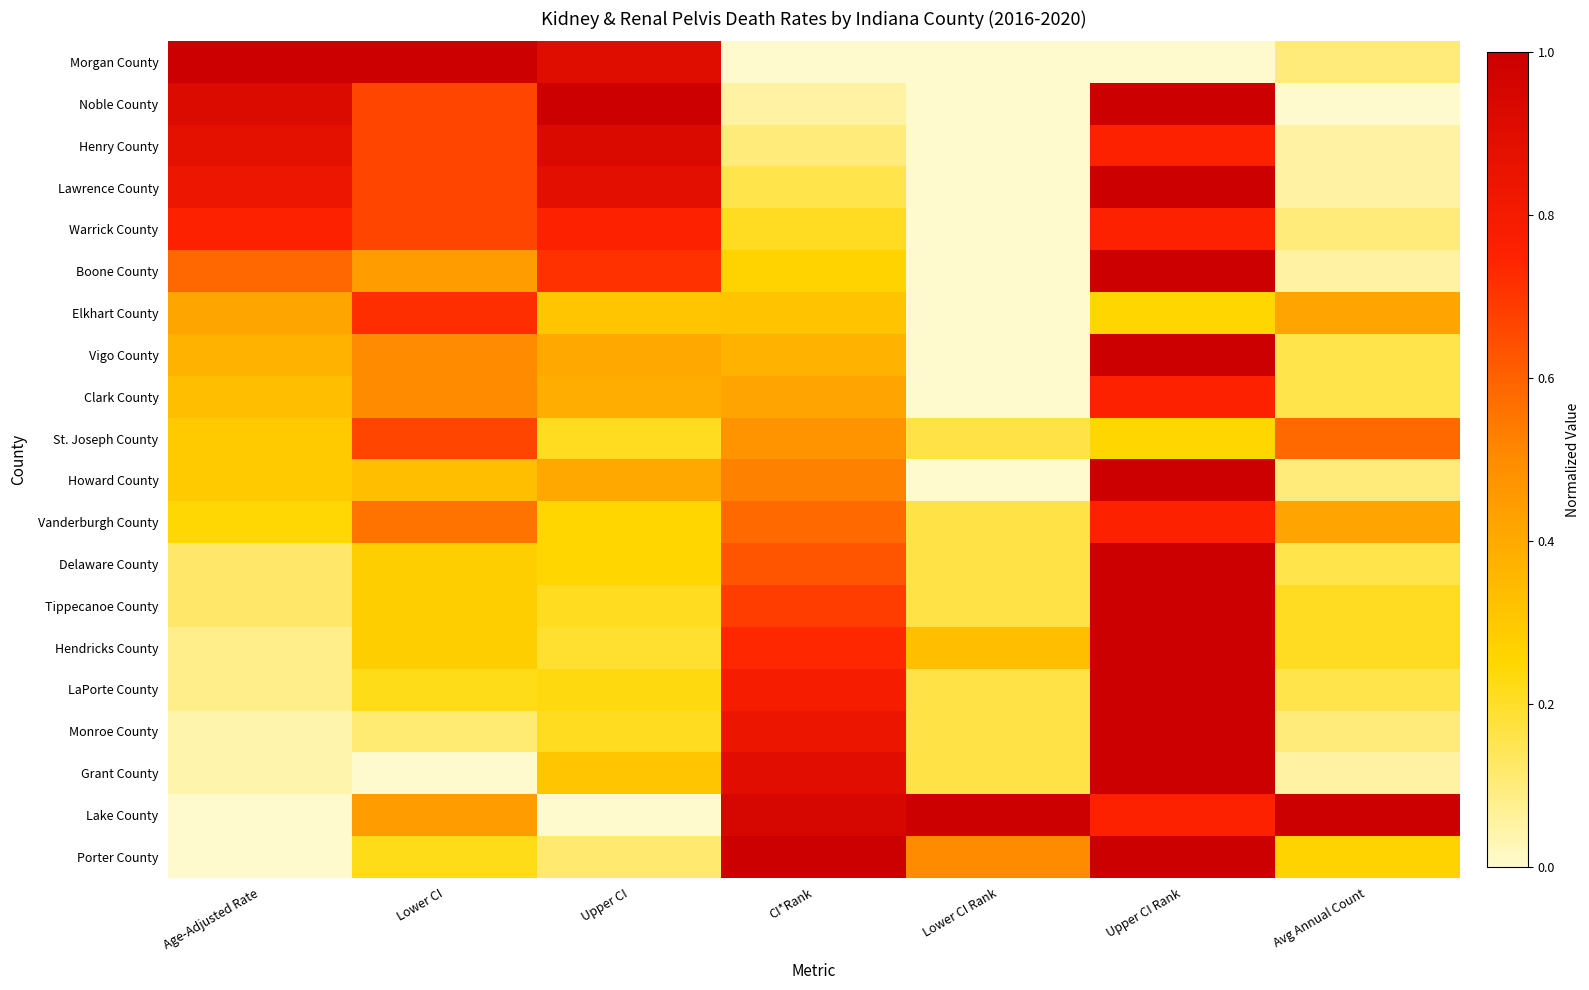

At how many categories does at least one series exceed 0?

7